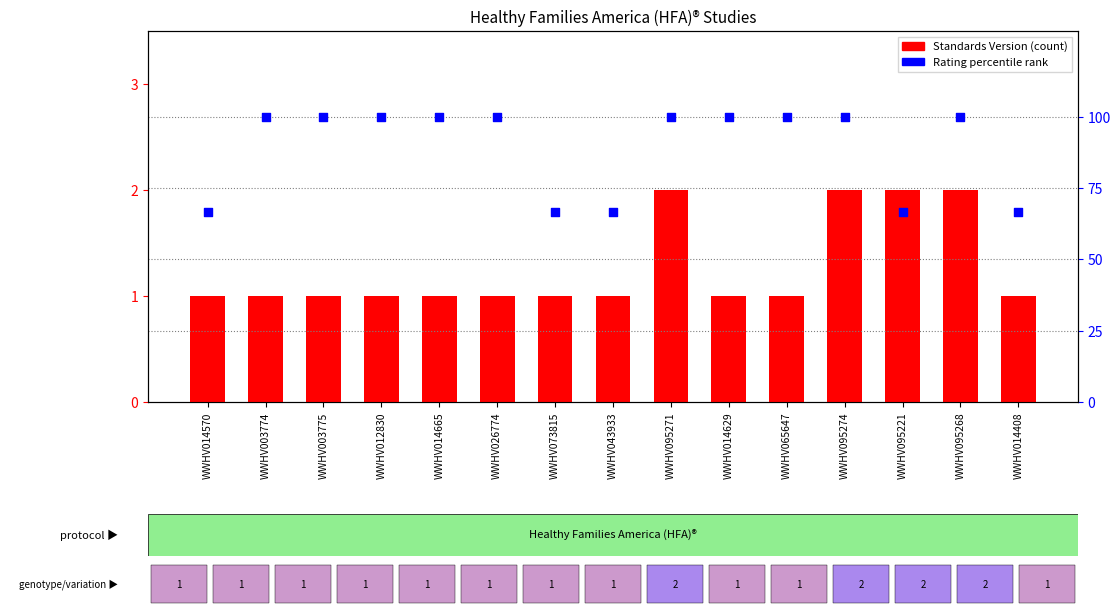

Which series contains the highest Y value?

Rating (percentile)